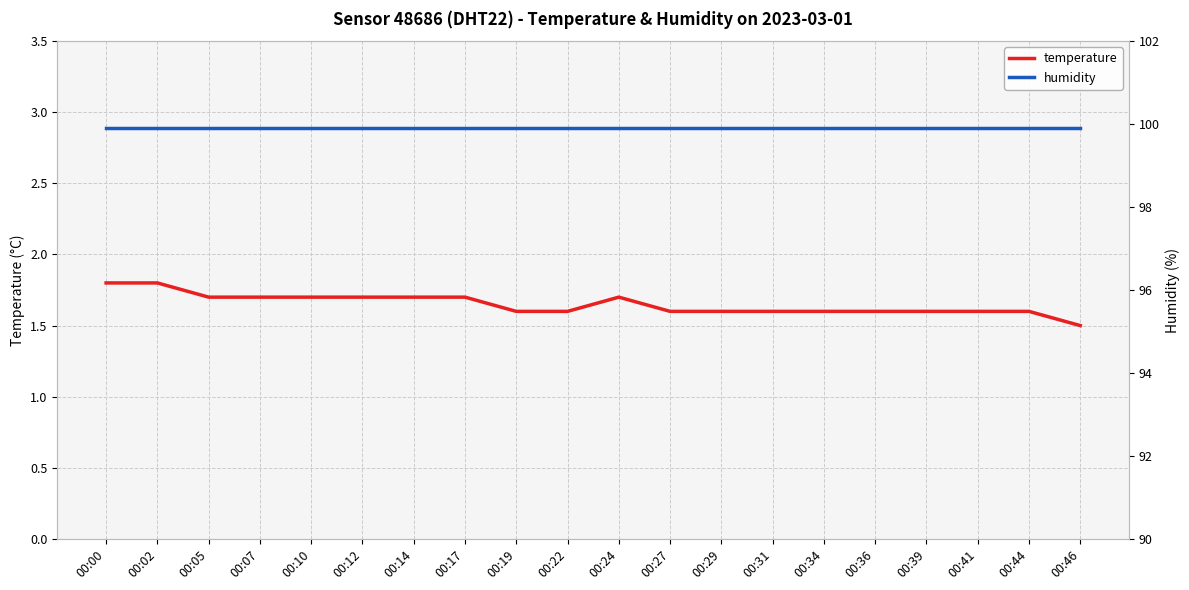

What is the value of the humidity point at the 15th from the left?

99.9